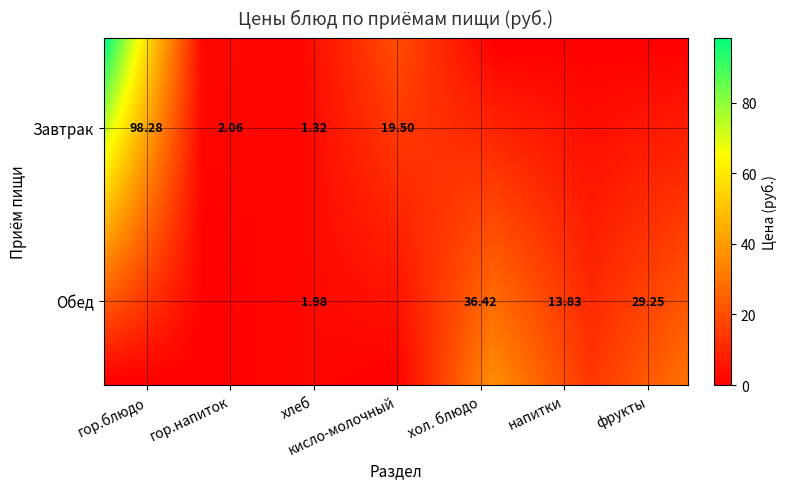

Which series has the largest total across all categories?

Завтрак